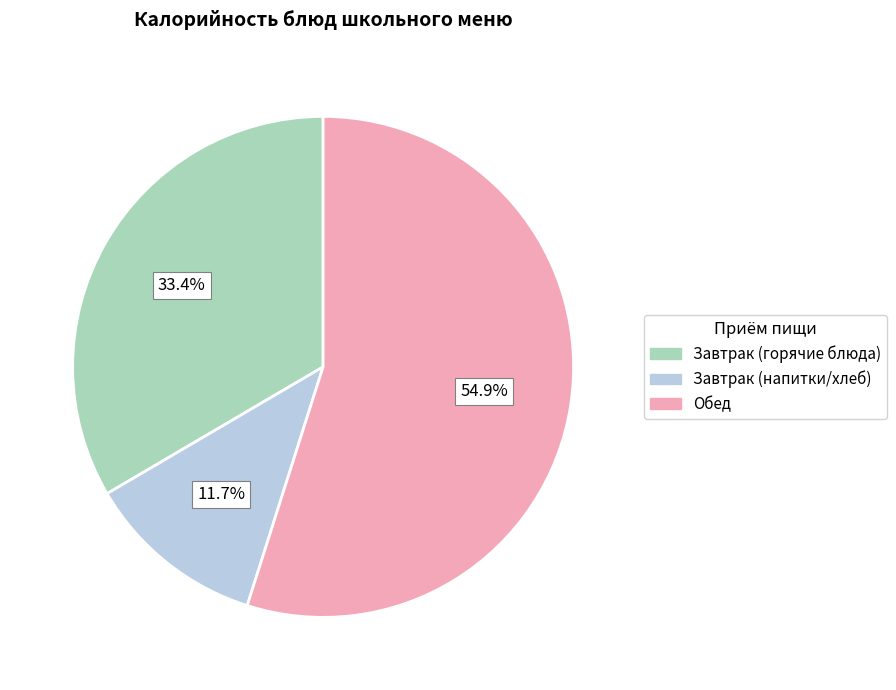

What is the smallest slice in the pie chart?

Завтрак (напитки/хлеб)